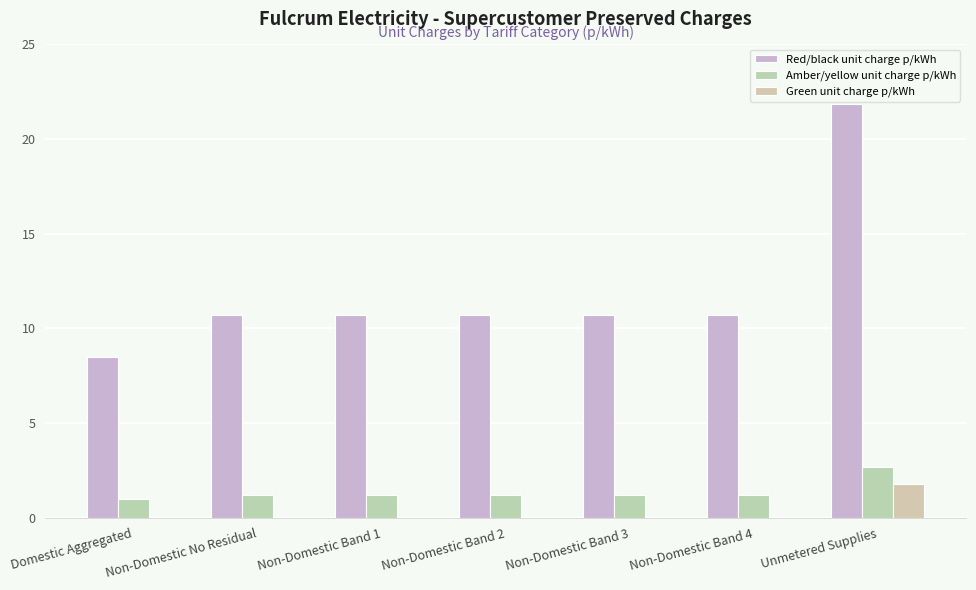

What is the value of the Amber/yellow unit charge p/kWh bar at the 3rd from the left?

1.2